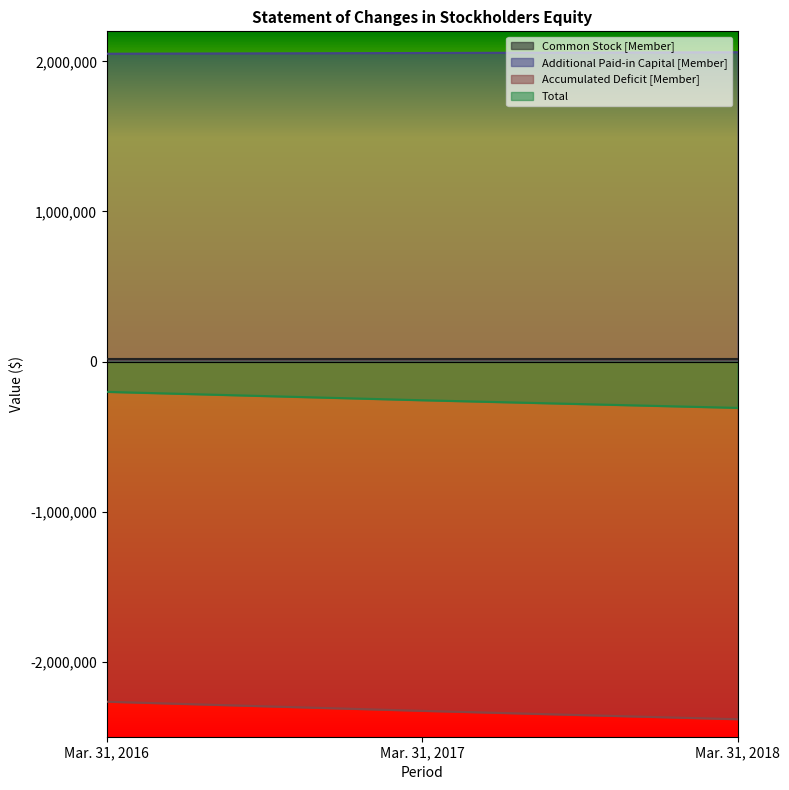

What is the sum of the Total values at Mar. 31, 2018 and Mar. 31, 2017?

-566993